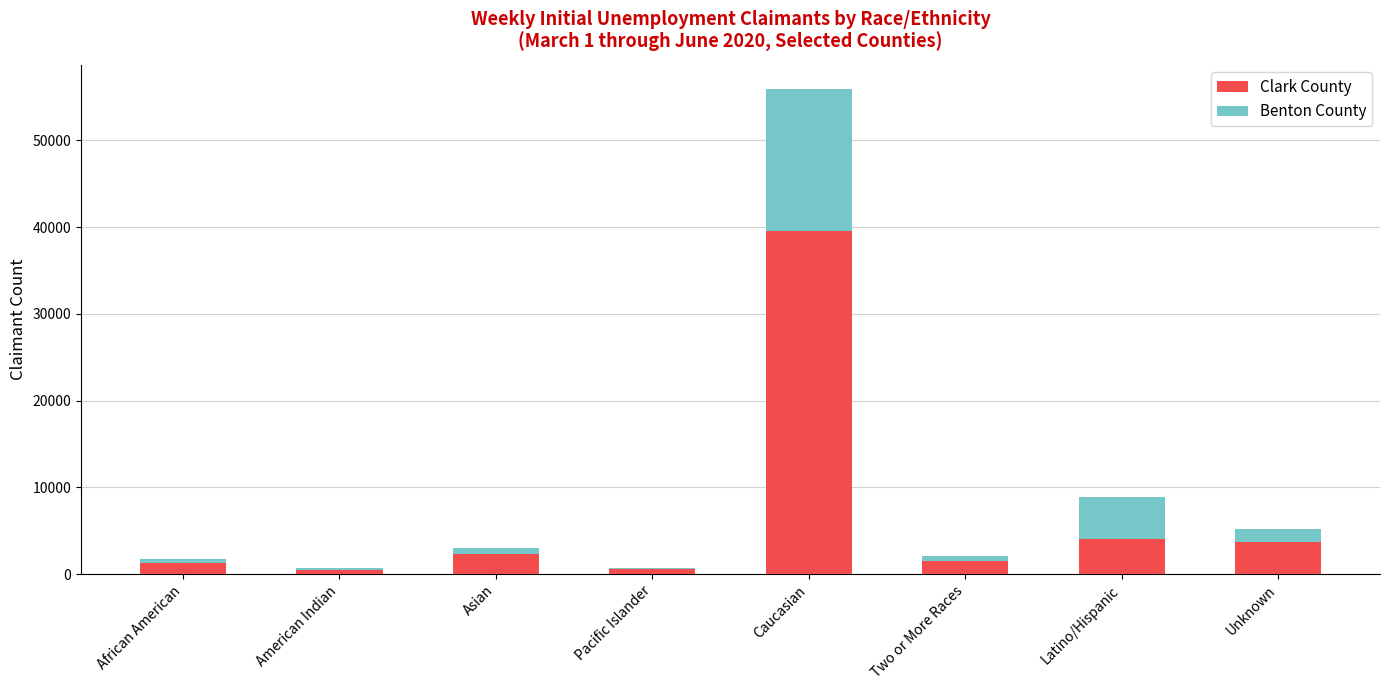

Is it true that Clark County equals 591 at Pacific Islander?

True